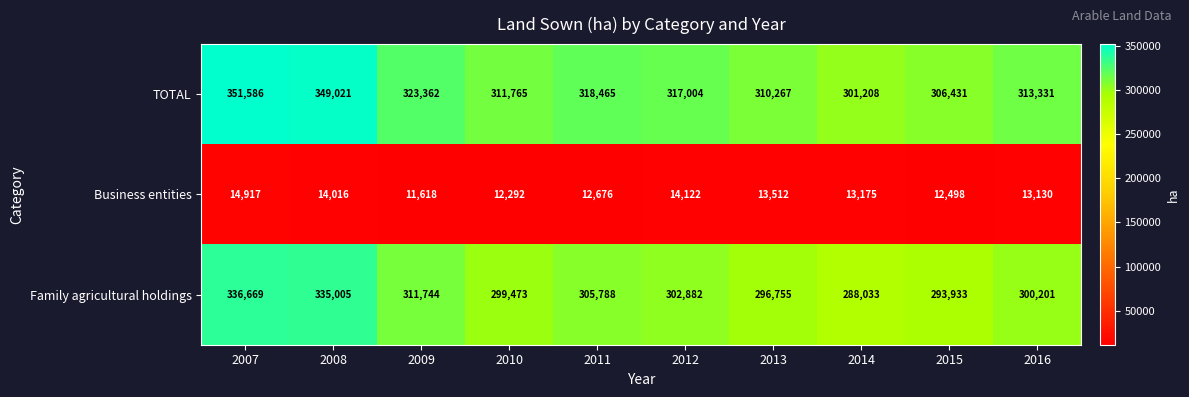

True or false: Family agricultural holdings has a value of 482629 at 2010.

False